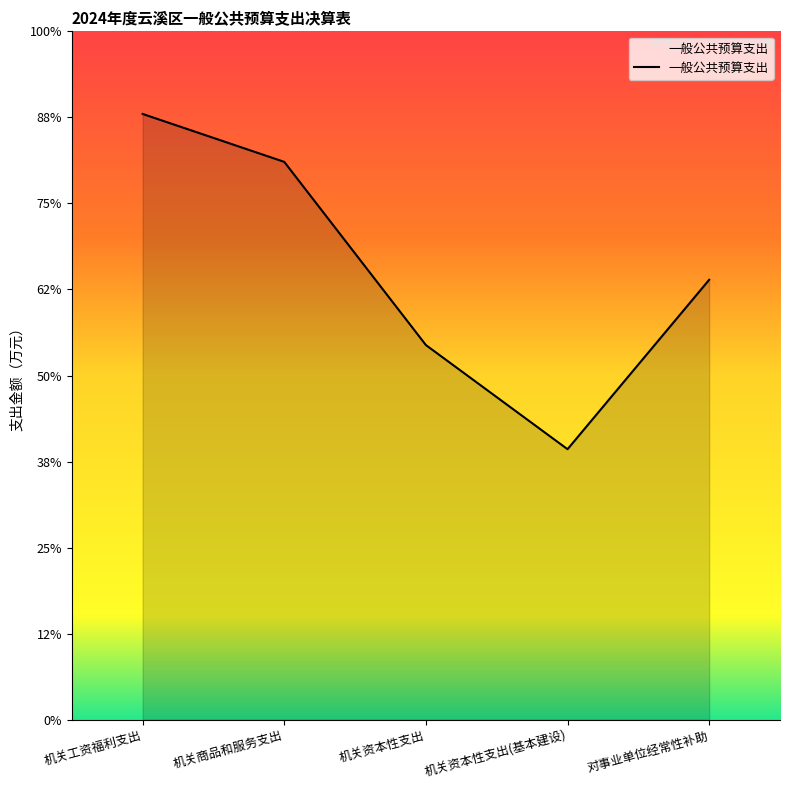

What is the sum of the values at 机关资本性支出 and 机关工资福利支出?

56973